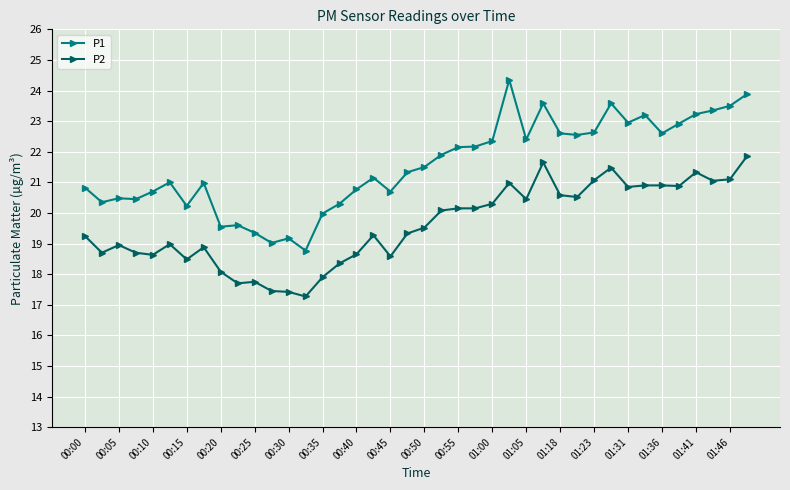

What is the maximum value for P1?

24.4